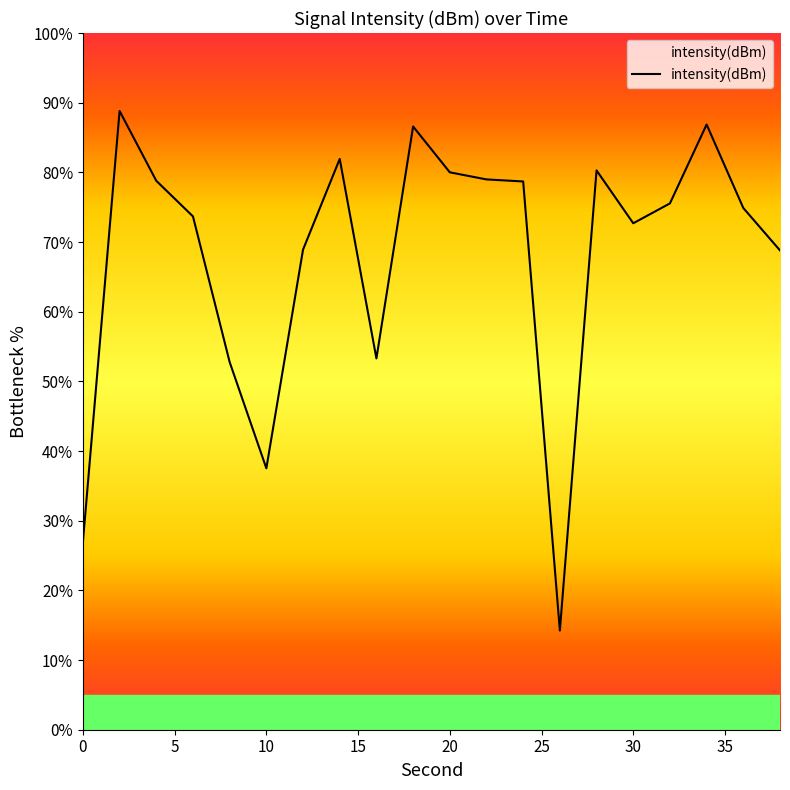

What is the minimum value shown in the chart?

14.2